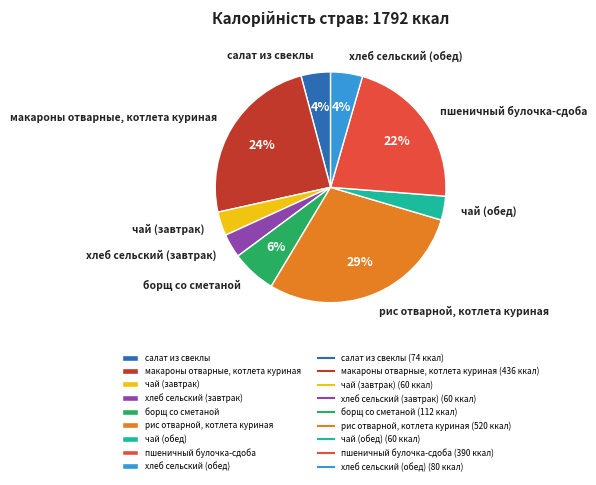

What is the largest slice in the pie chart?

рис отварной, котлета куриная